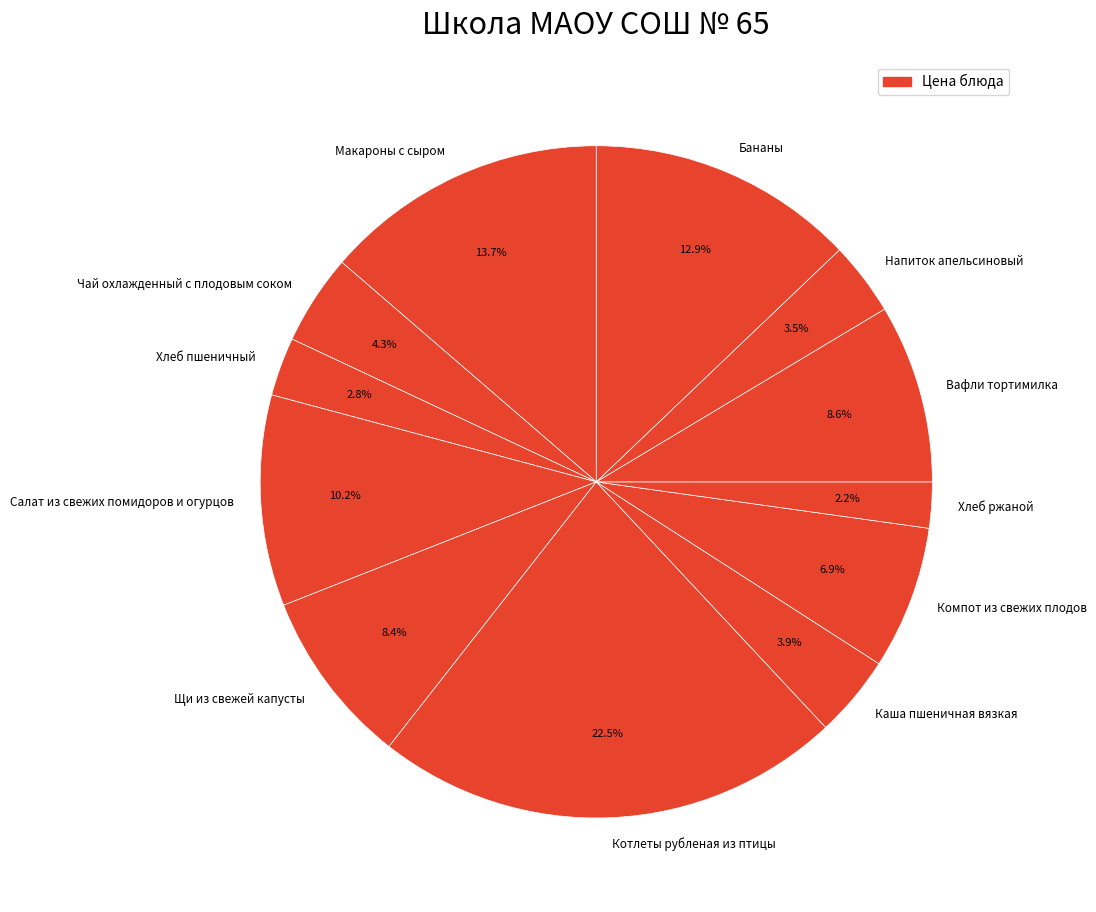

To the nearest percent, what portion does Салат из свежих помидоров и огурцов represent?

10%